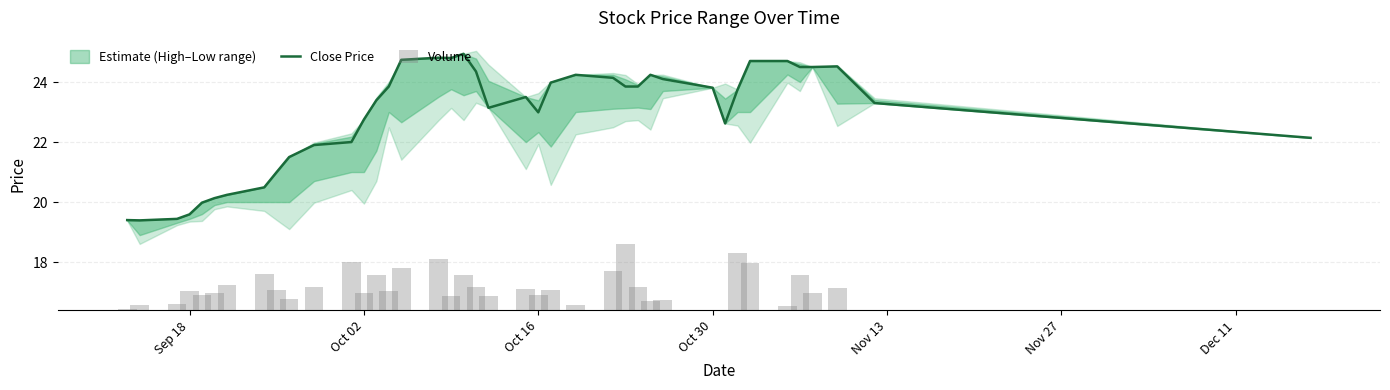

What is the maximum value for Close Price?

24.9